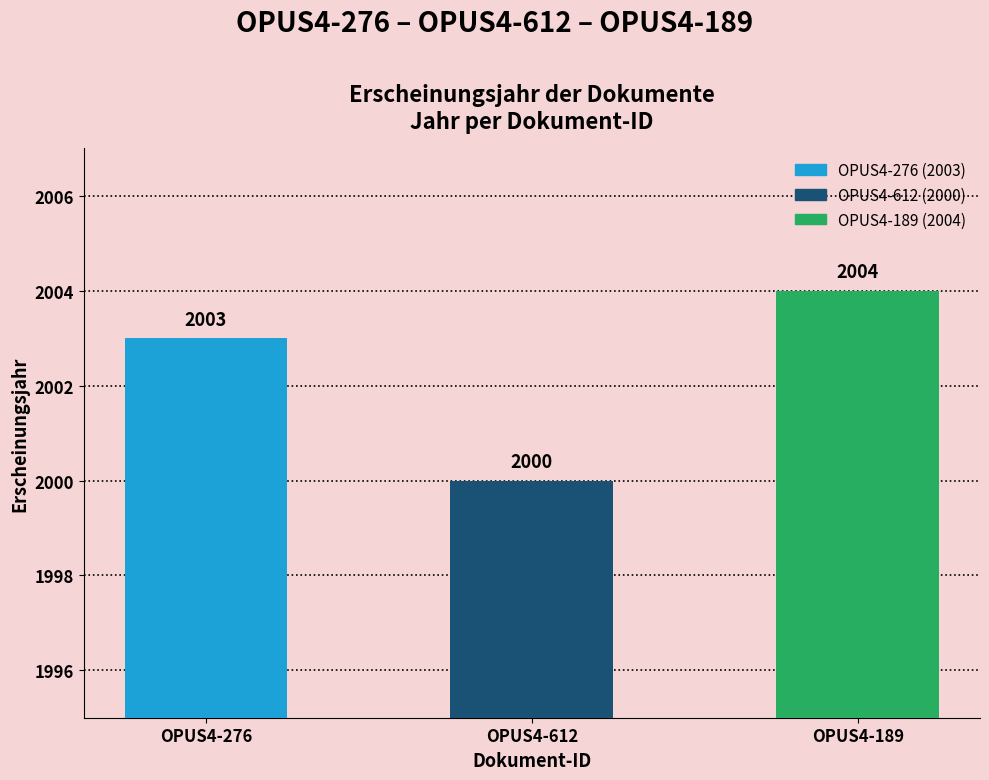

What is the label of the 3rd bar from the left?

OPUS4-189